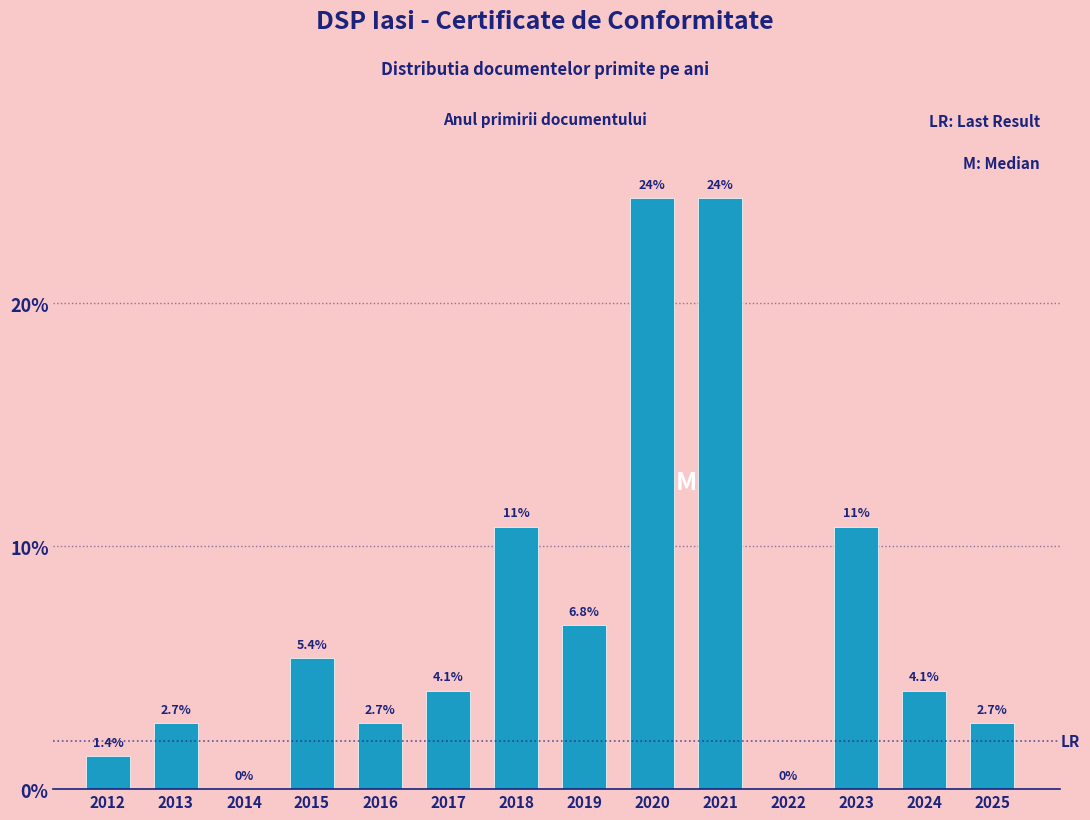

Reading left to right, list all the values displayed in this chart.

2012=1.4	2013=2.7	2014=0.0	2015=5.4	2016=2.7	2017=4.1	2018=10.8	2019=6.8	2020=24.3	2021=24.3	2022=0.0	2023=10.8	2024=4.1	2025=2.7